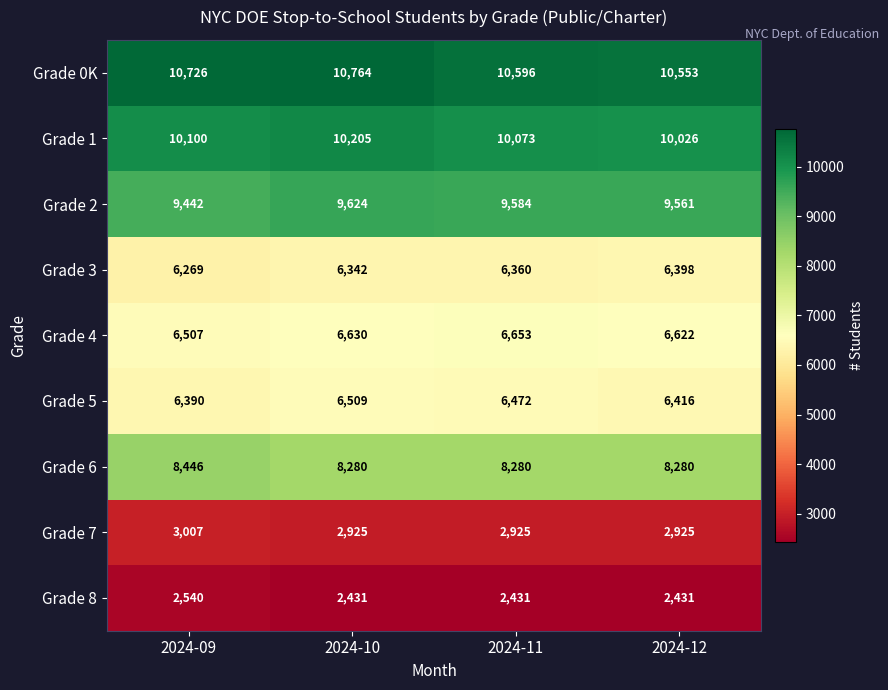

At which category is the sum across all series the highest?

2024-10